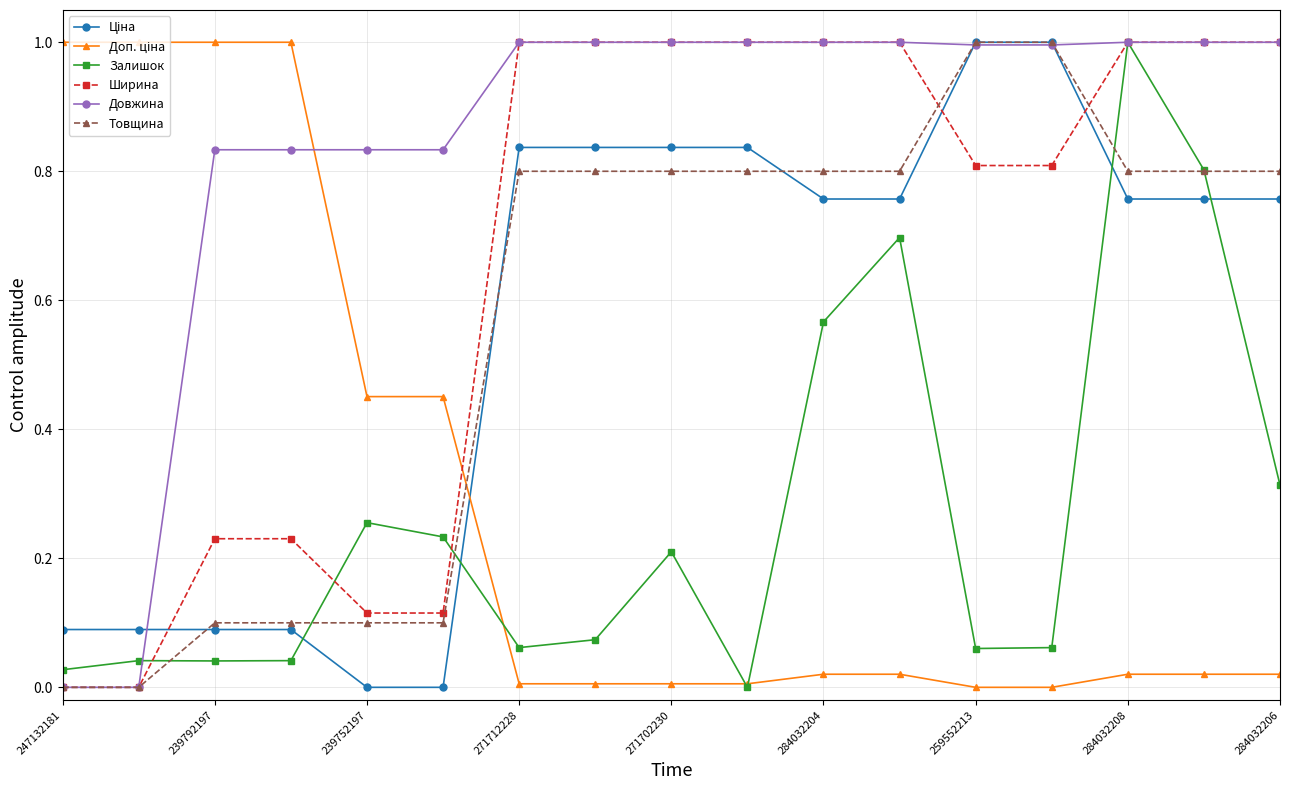

What is the highest value of the Ширина series?

1.0